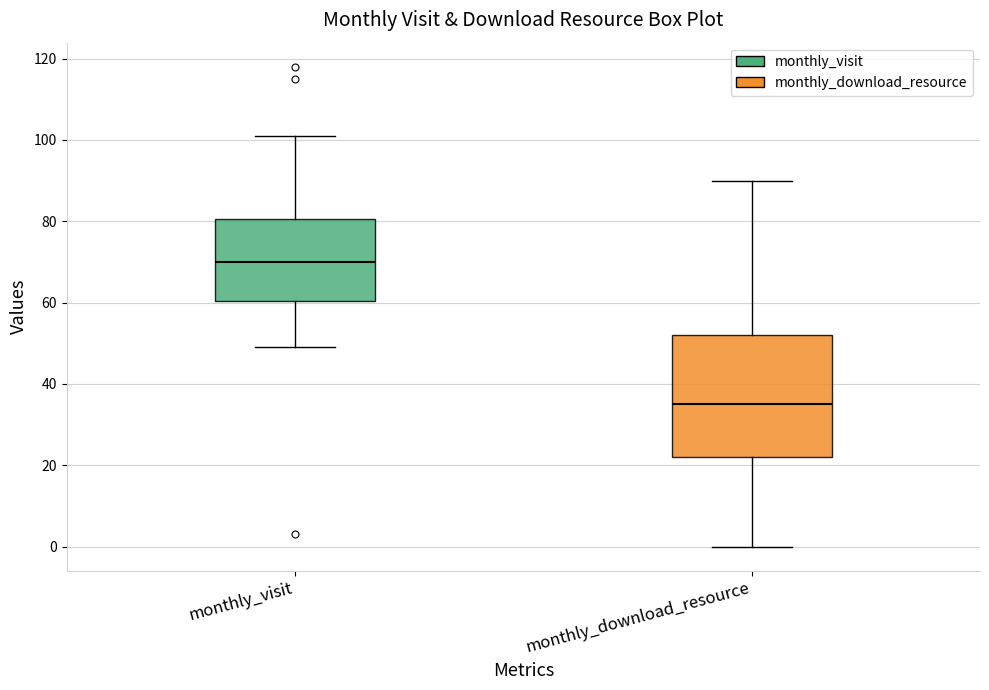

Which box is the tallest, from its lower edge to its upper edge?

monthly_download_resource